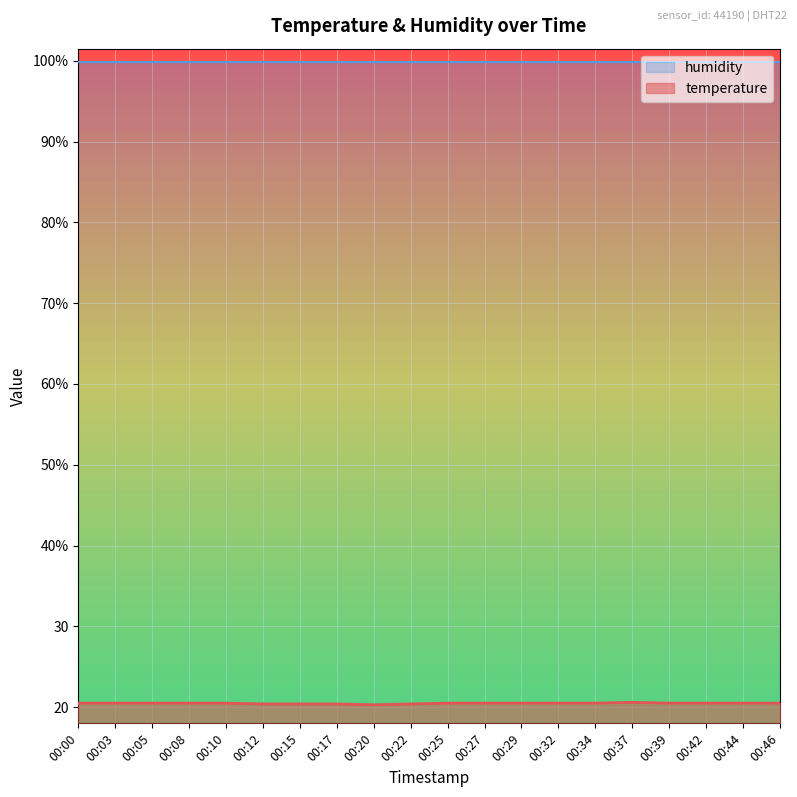

Reading left to right, extract all data points from this chart.

00:00=20.5	00:03=20.5	00:05=20.5	00:08=20.5	00:10=20.5	00:12=20.4	00:15=20.4	00:17=20.4	00:20=20.3	00:22=20.4	00:25=20.5	00:27=20.5	00:29=20.5	00:32=20.5	00:34=20.5	00:37=20.6	00:39=20.5	00:42=20.5	00:44=20.5	00:46=20.5